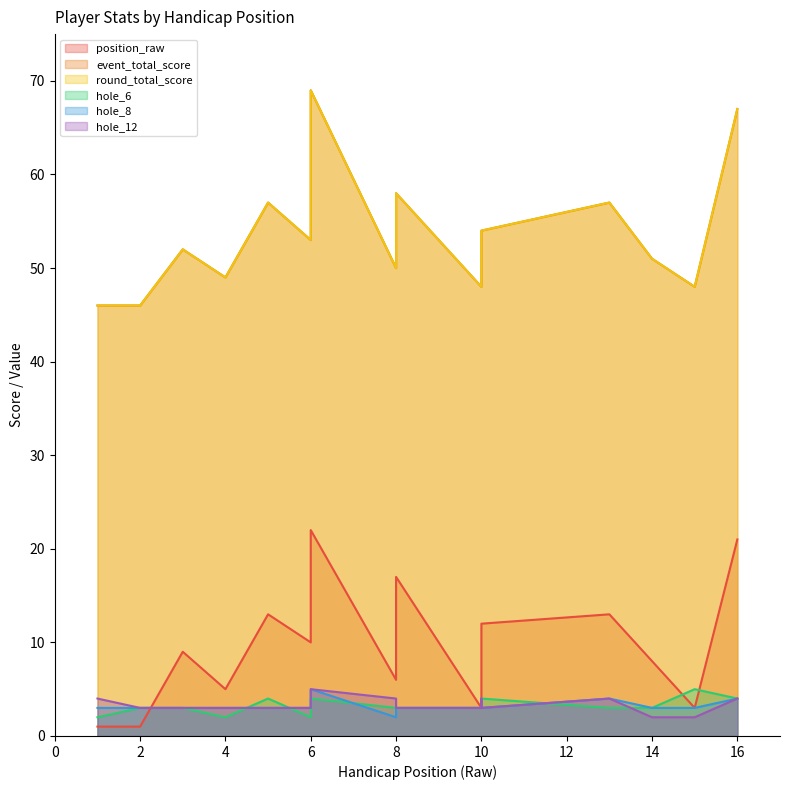

What is the spread (max minus min) of values at 4?

47